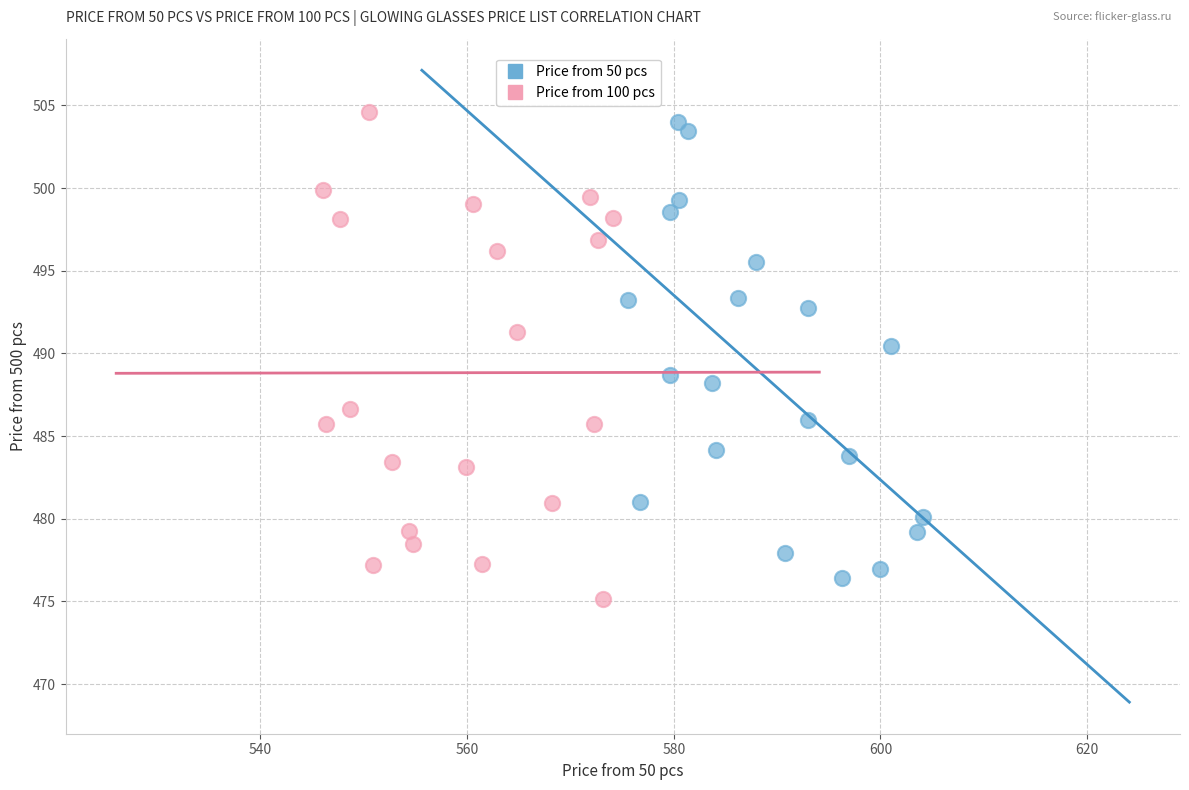

Which series has the largest Y range (max minus min)?

Price from 100 pcs